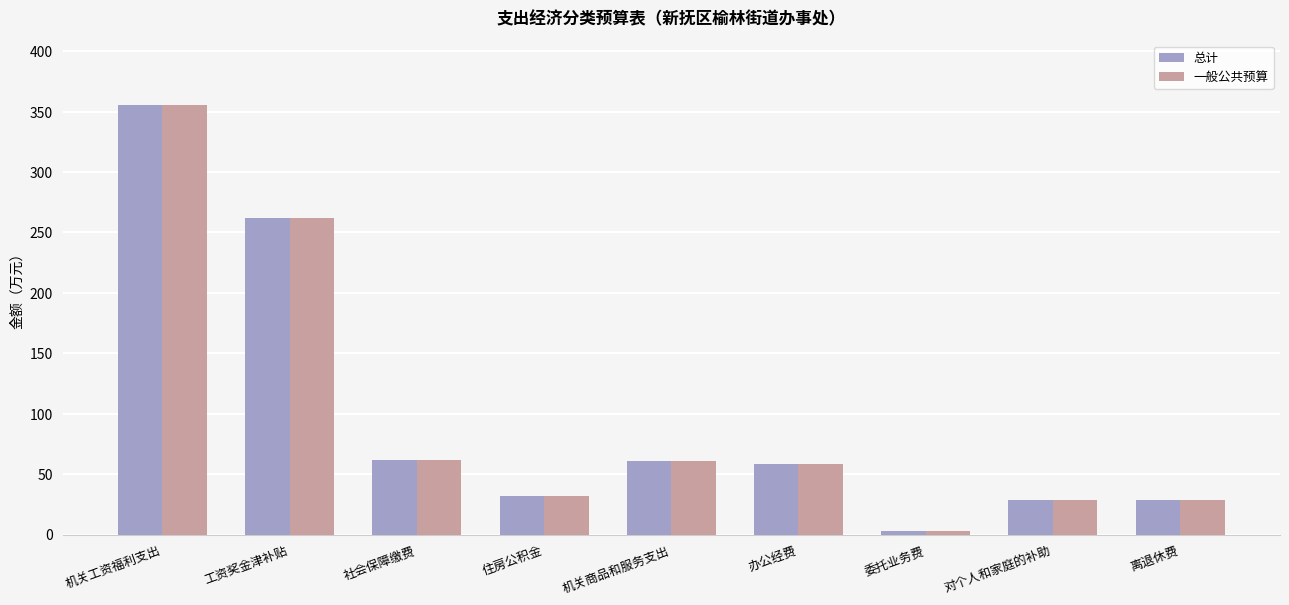

What is the sum of all 总计 values?

891.8